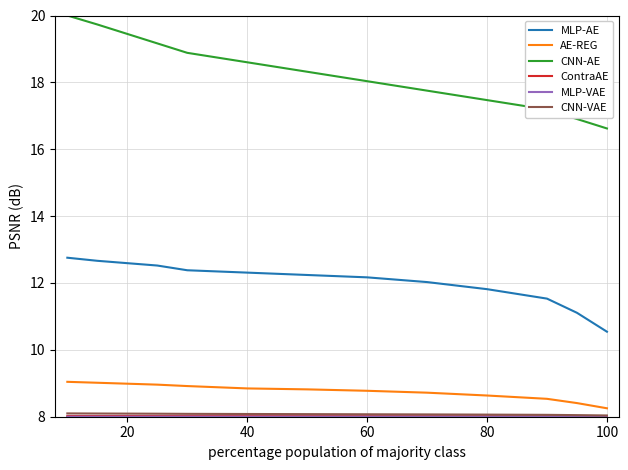

Which series has the largest total across all categories?

CNN-AE